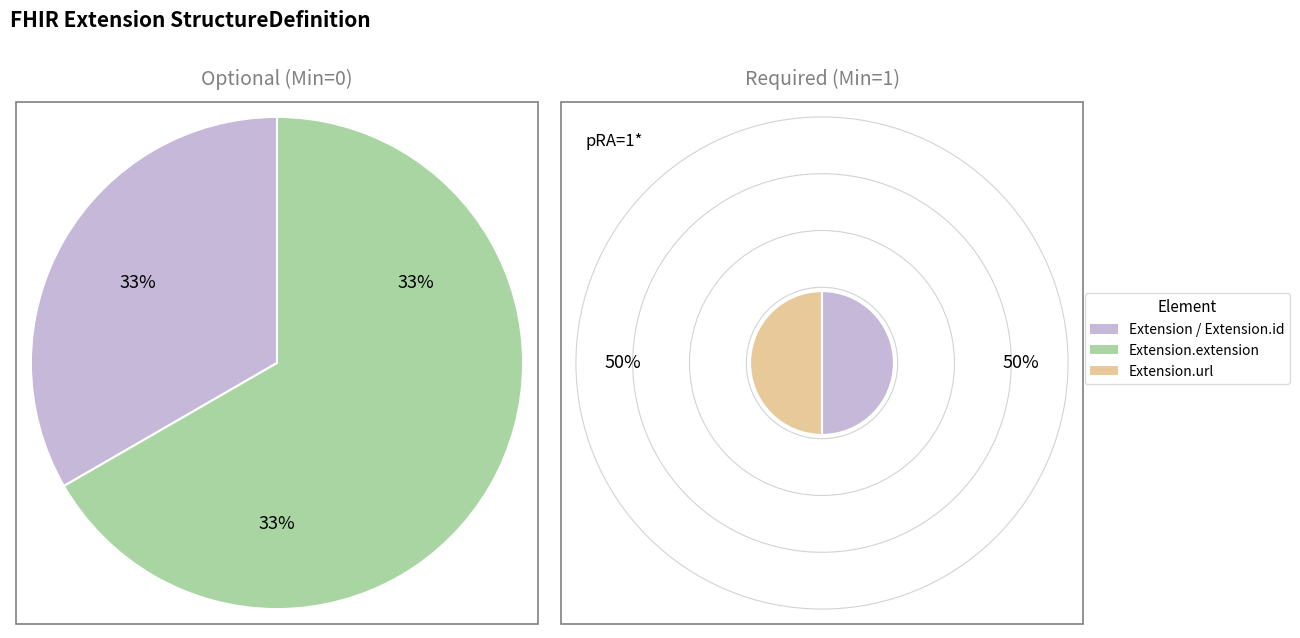

Which category has the smallest portion of the pie?

Extension